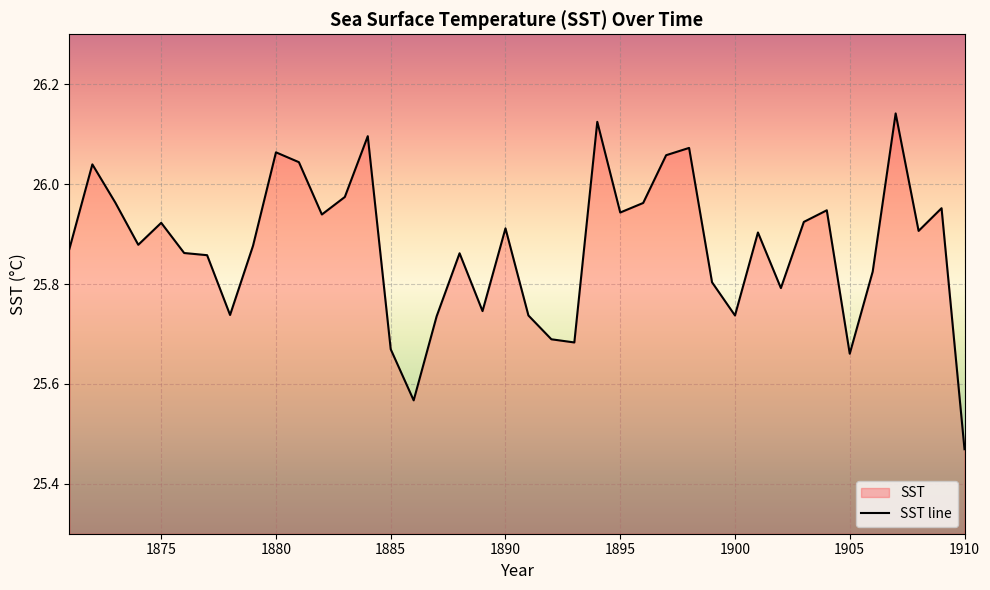

Reading left to right, transcribe all the data shown in this chart.

1871=25.9	1872=26.0	1873=26.0	1874=25.9	1875=25.9	1876=25.9	1877=25.9	1878=25.7	1879=25.9	1880=26.1	1881=26.0	1882=25.9	1883=26.0	1884=26.1	1885=25.7	1886=25.6	1887=25.7	1888=25.9	1889=25.7	1890=25.9	1891=25.7	1892=25.7	1893=25.7	1894=26.1	1895=25.9	1896=26.0	1897=26.1	1898=26.1	1899=25.8	1900=25.7	1901=25.9	1902=25.8	1903=25.9	1904=25.9	1905=25.7	1906=25.8	1907=26.1	1908=25.9	1909=26.0	1910=25.5